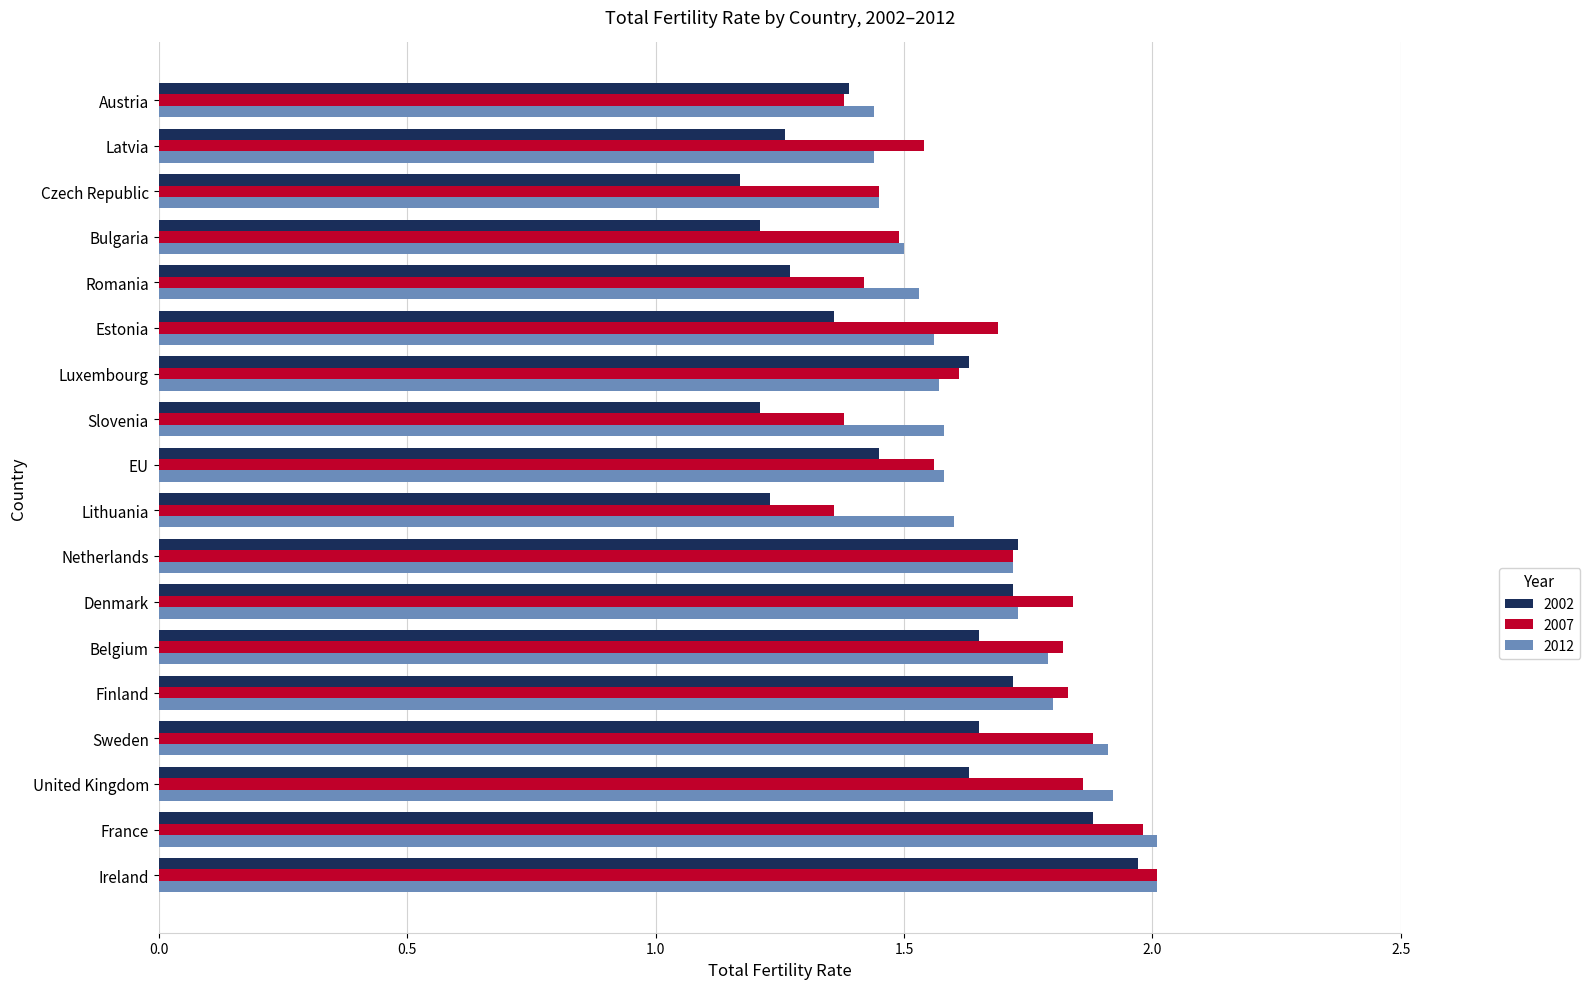

What is the sum of all 2007 values?

29.8